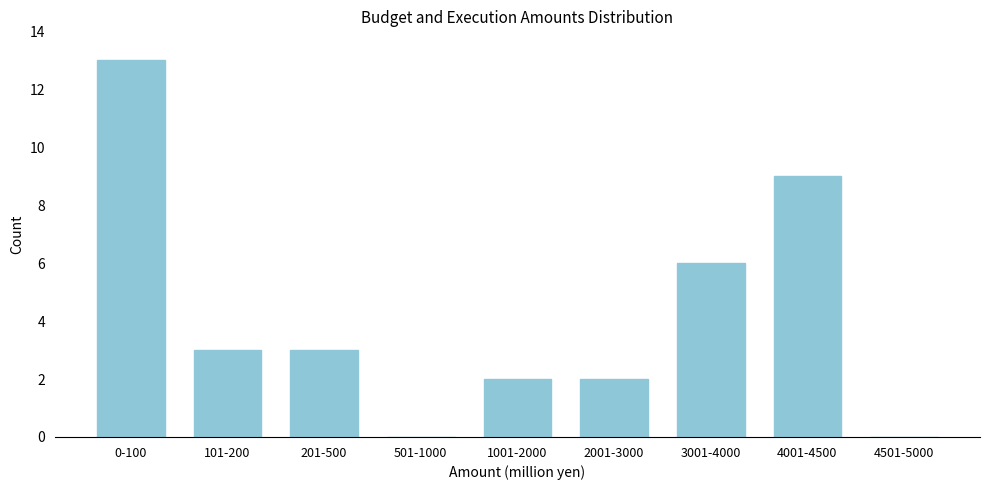

Reading left to right, extract all data points from this chart.

0-100=13	101-200=3	201-500=3	501-1000=0	1001-2000=2	2001-3000=2	3001-4000=6	4001-4500=9	4501-5000=0